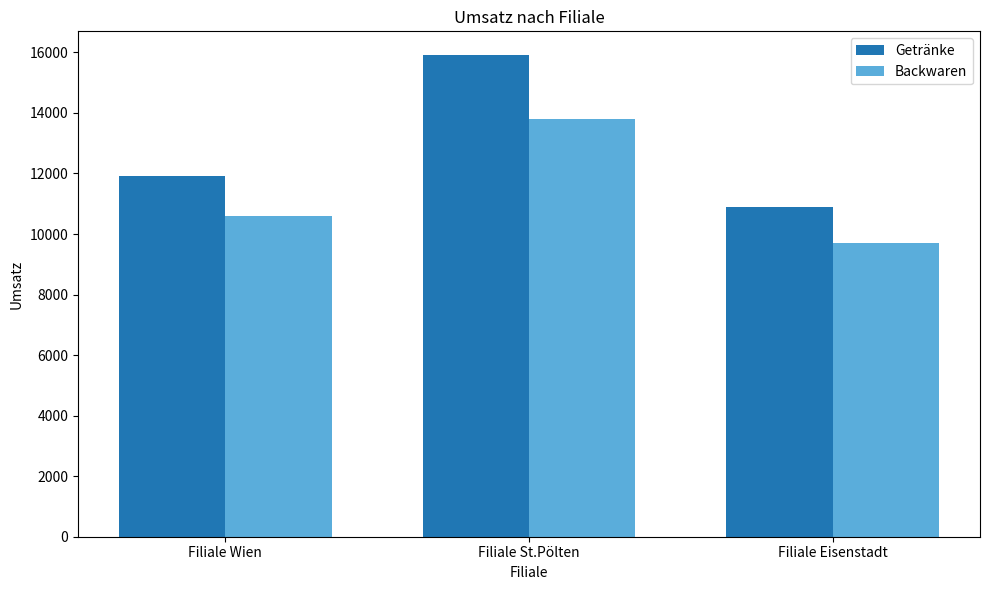

How many bars are there in total?

6